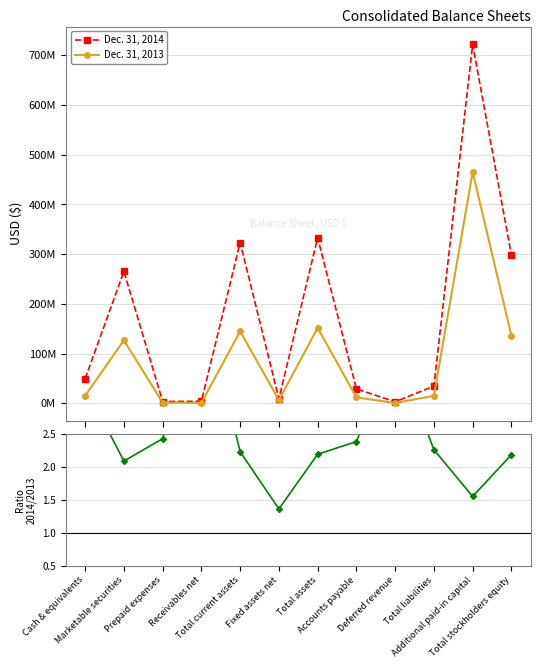

How many interior local peaks does the Dec. 31, 2013 series have?

4